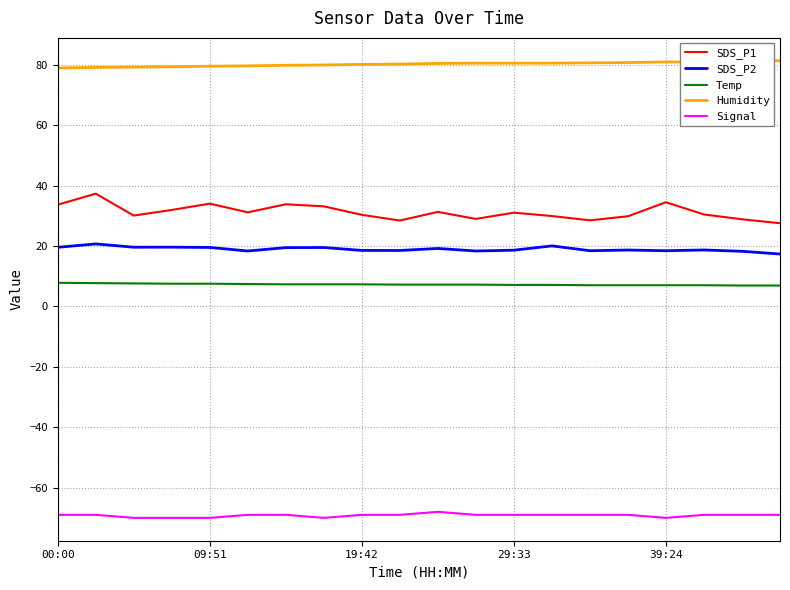

Rank the series by their maximum value, from highest to lowest.

Humidity, SDS_P1, SDS_P2, Temp, Signal